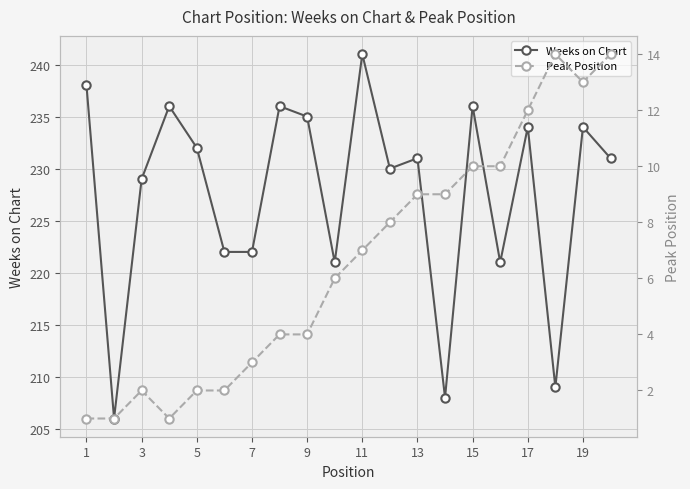

Which category has the highest value in the Weeks on Chart series?

11